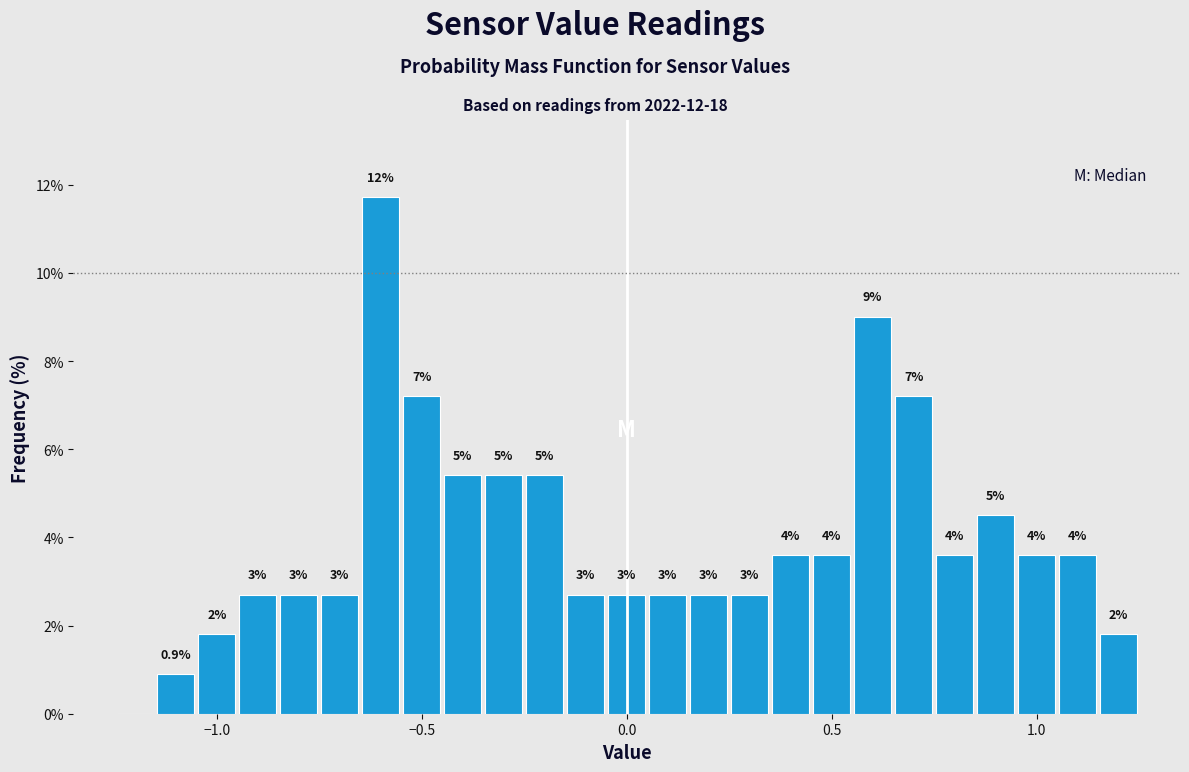

Around what value on the x-axis is the tallest bar? Give the approximate position of its centre, as read against the axis.

-0.60